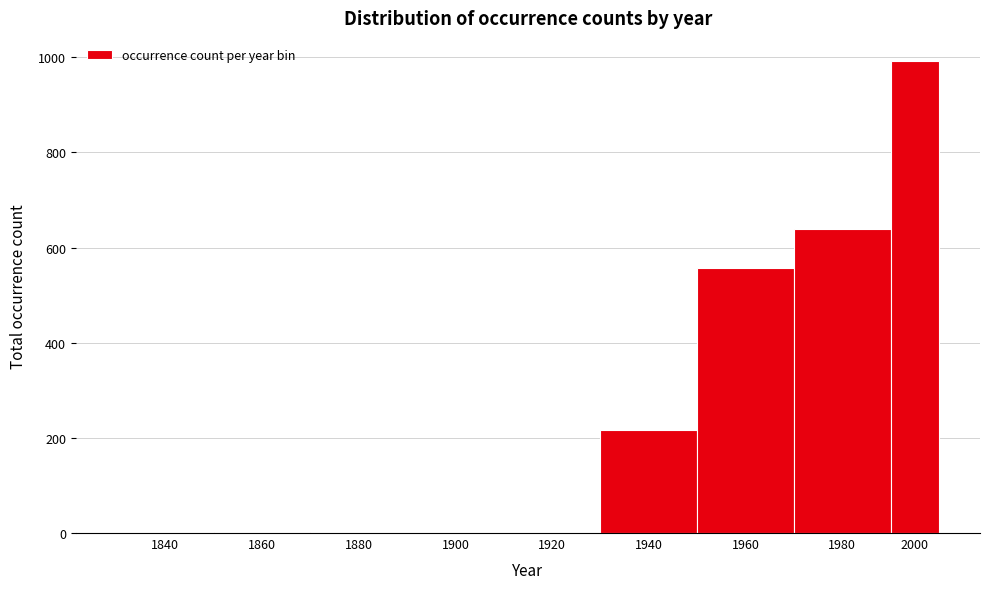

The chart shows a value of 367 at 1940. True or false?

False